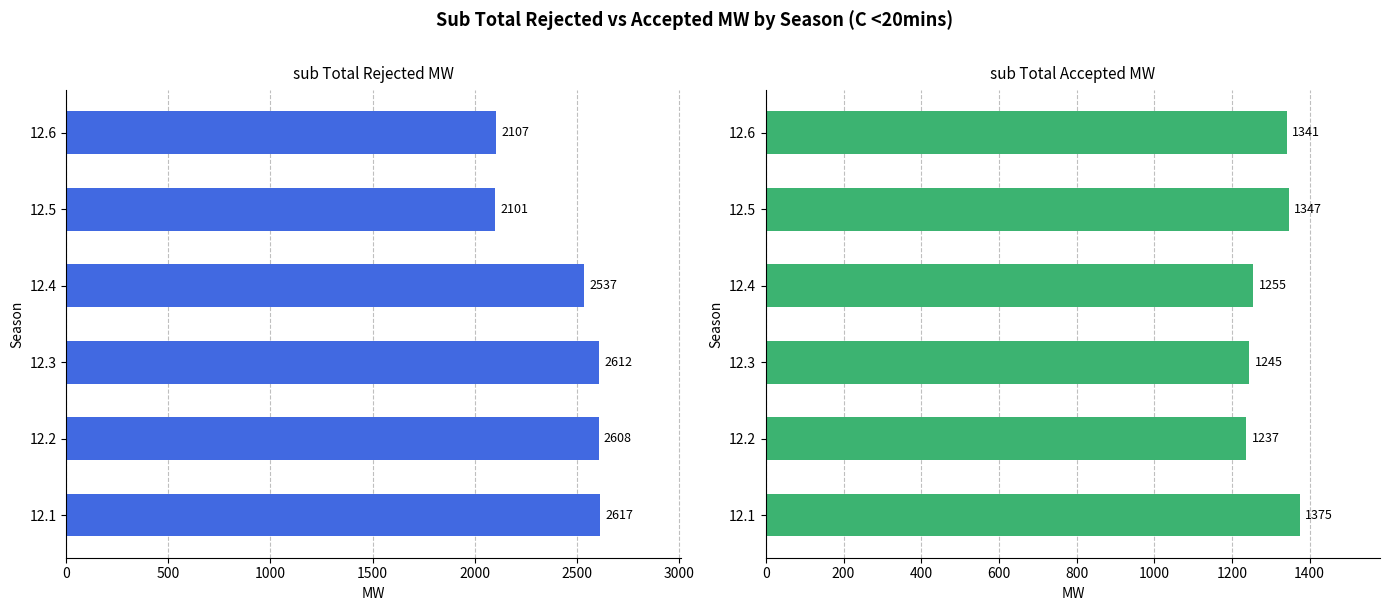

What is the value of the sub Total Accepted MW bar at the 1st from the left?

1375